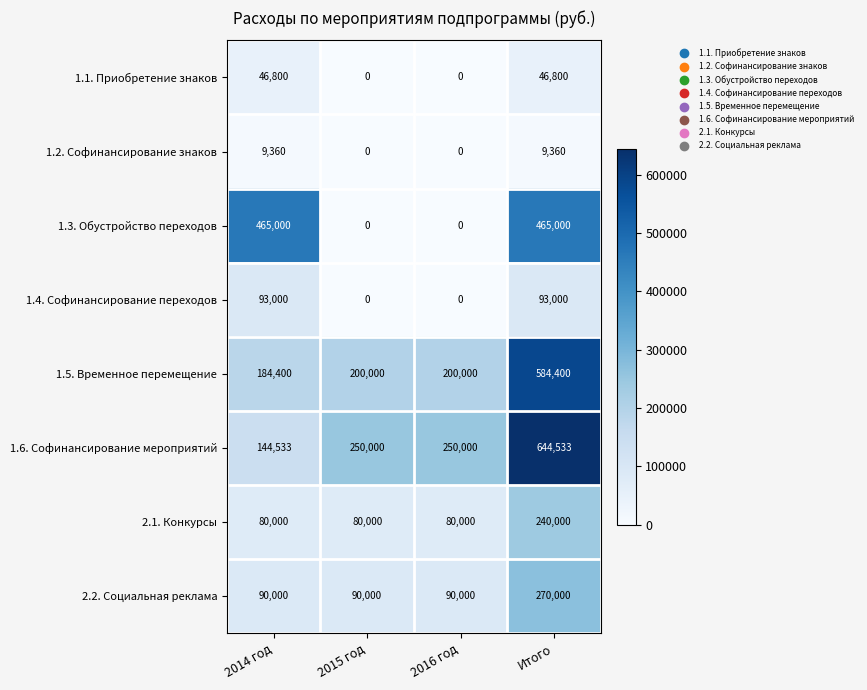

What value does the 2.1. Конкурсы series have at 2015 год, to the nearest 10?

80000